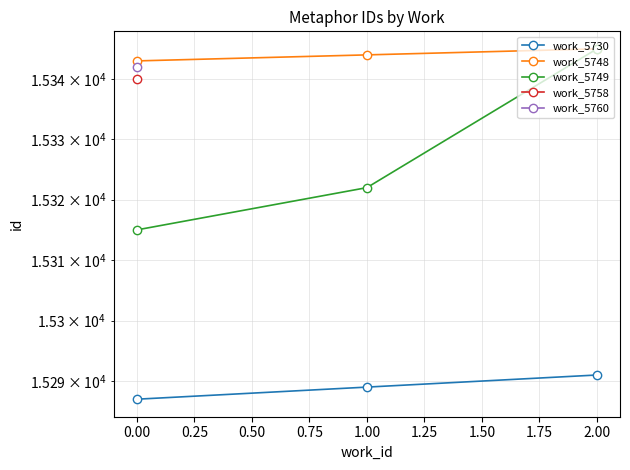

Does the chart have visible grid lines?

Yes